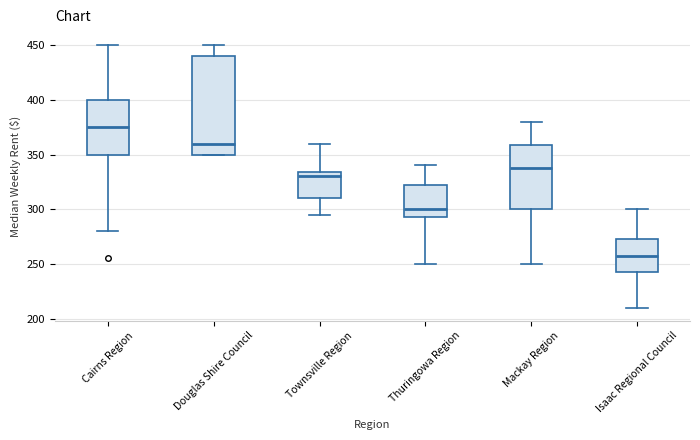

Reading left to right, transcribe this box plot: for each box, give where its median line is, the range the box spans, and where its two whiskers end, as read against the y-axis. The values are not printed on the chart, so give them approximately, as read against the axis.

Cairns Region: median 375, box 350 to 400, whiskers 280 to 450
Douglas Shire Council: median 360, box 350 to 440, whiskers 350 to 450
Townsville Region: median 330, box 310 to 335, whiskers 295 to 360
Thuringowa Region: median 300, box 295 to 325, whiskers 250 to 340
Mackay Region: median 340, box 300 to 360, whiskers 250 to 380
Isaac Regional Council: median 260, box 245 to 275, whiskers 210 to 300